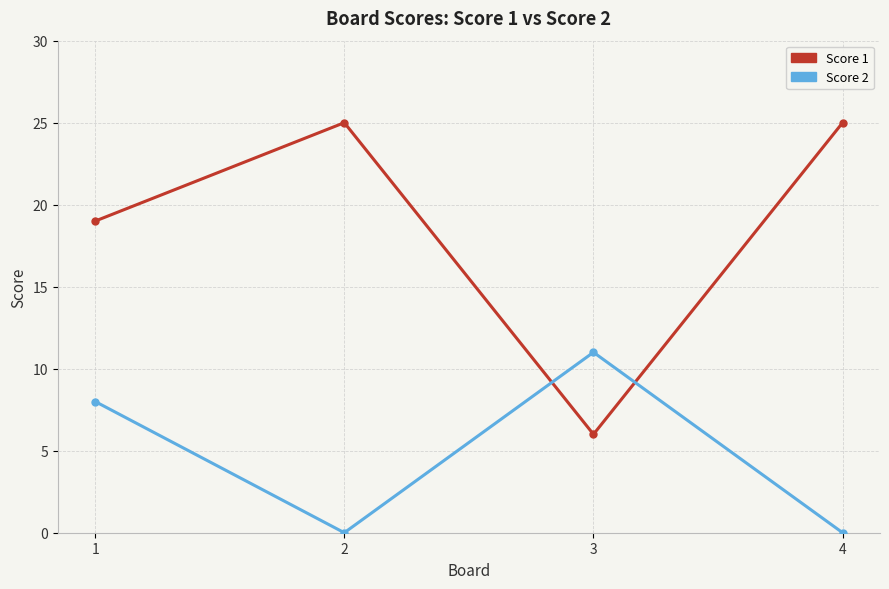

At which category is the sum across all series the highest?

1